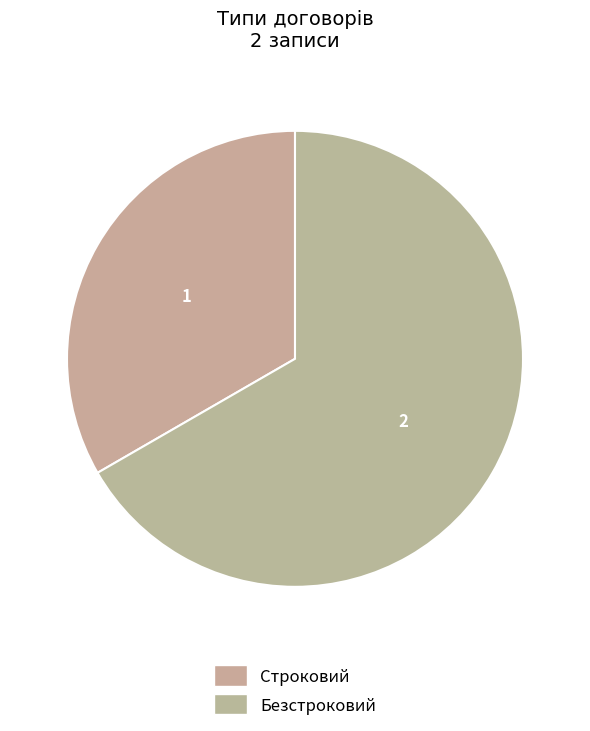

To the nearest percent, what percentage of the pie is Безстроковий?

67%